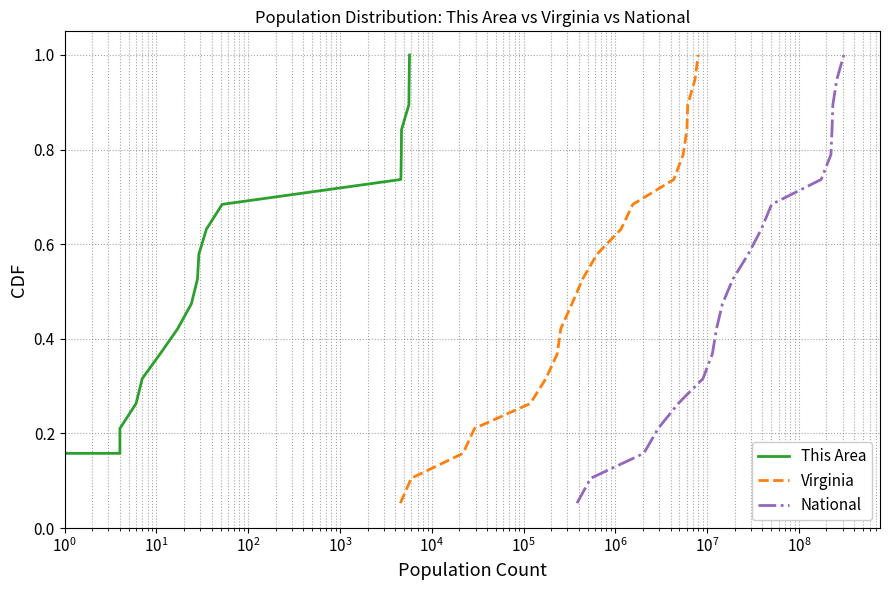

How many series are shown in this chart?

3